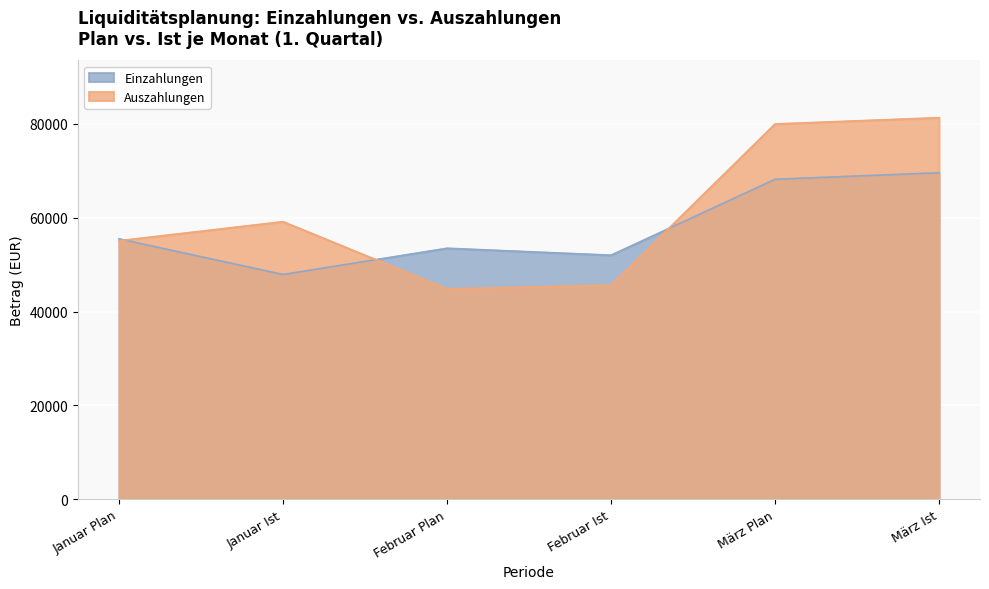

What is the label of the 5th point from the left?

März Plan